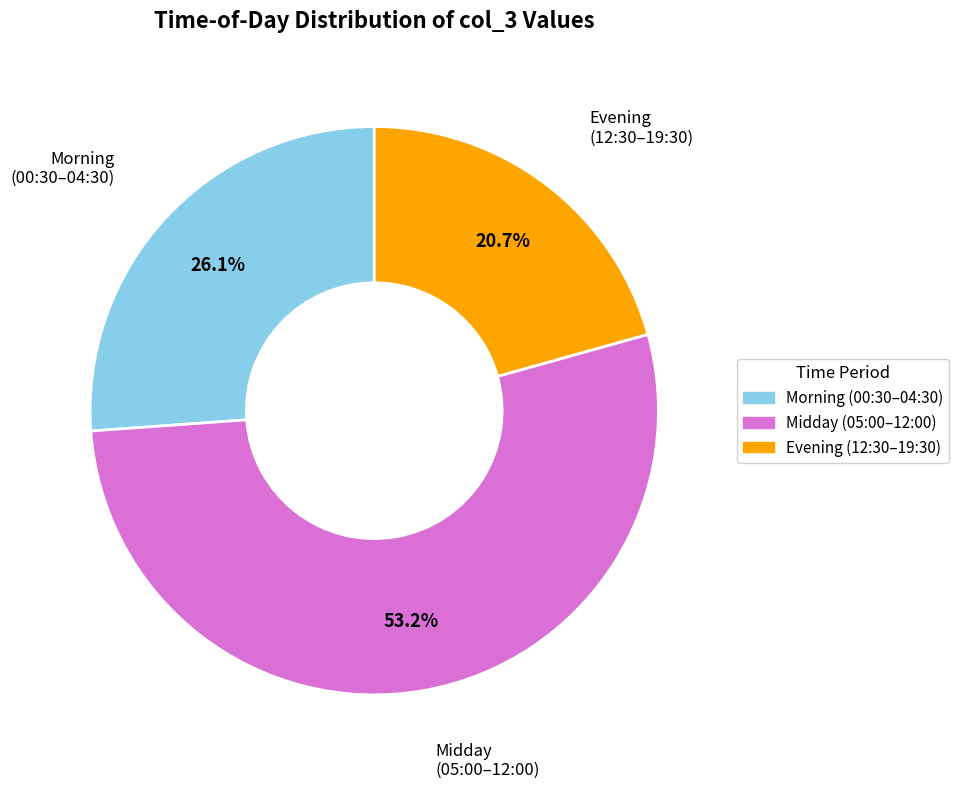

Does any single category account for the majority?

Yes